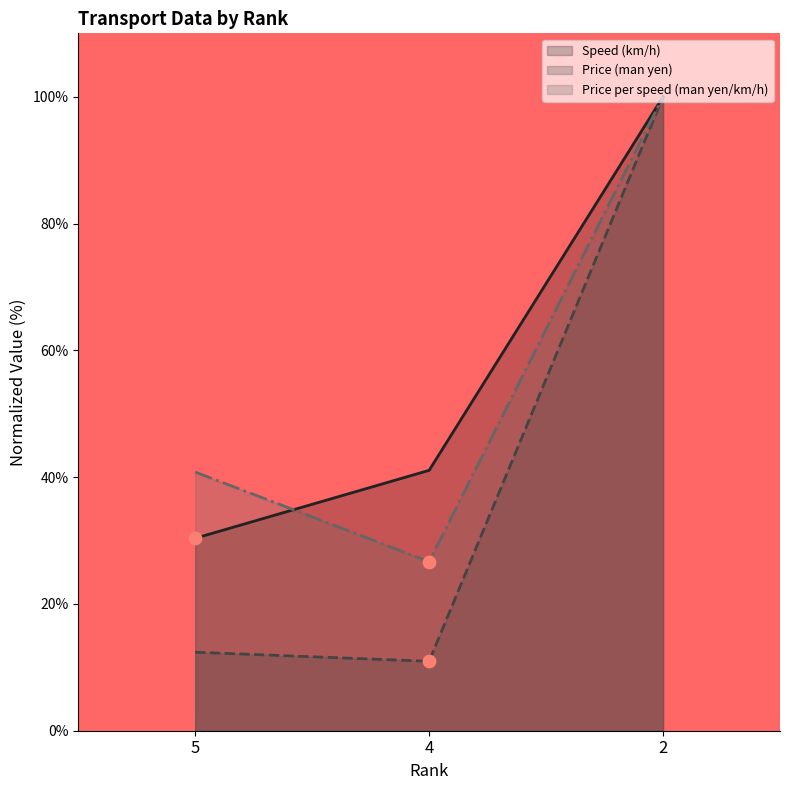

Which series contains the lowest Y value?

Price (man yen)